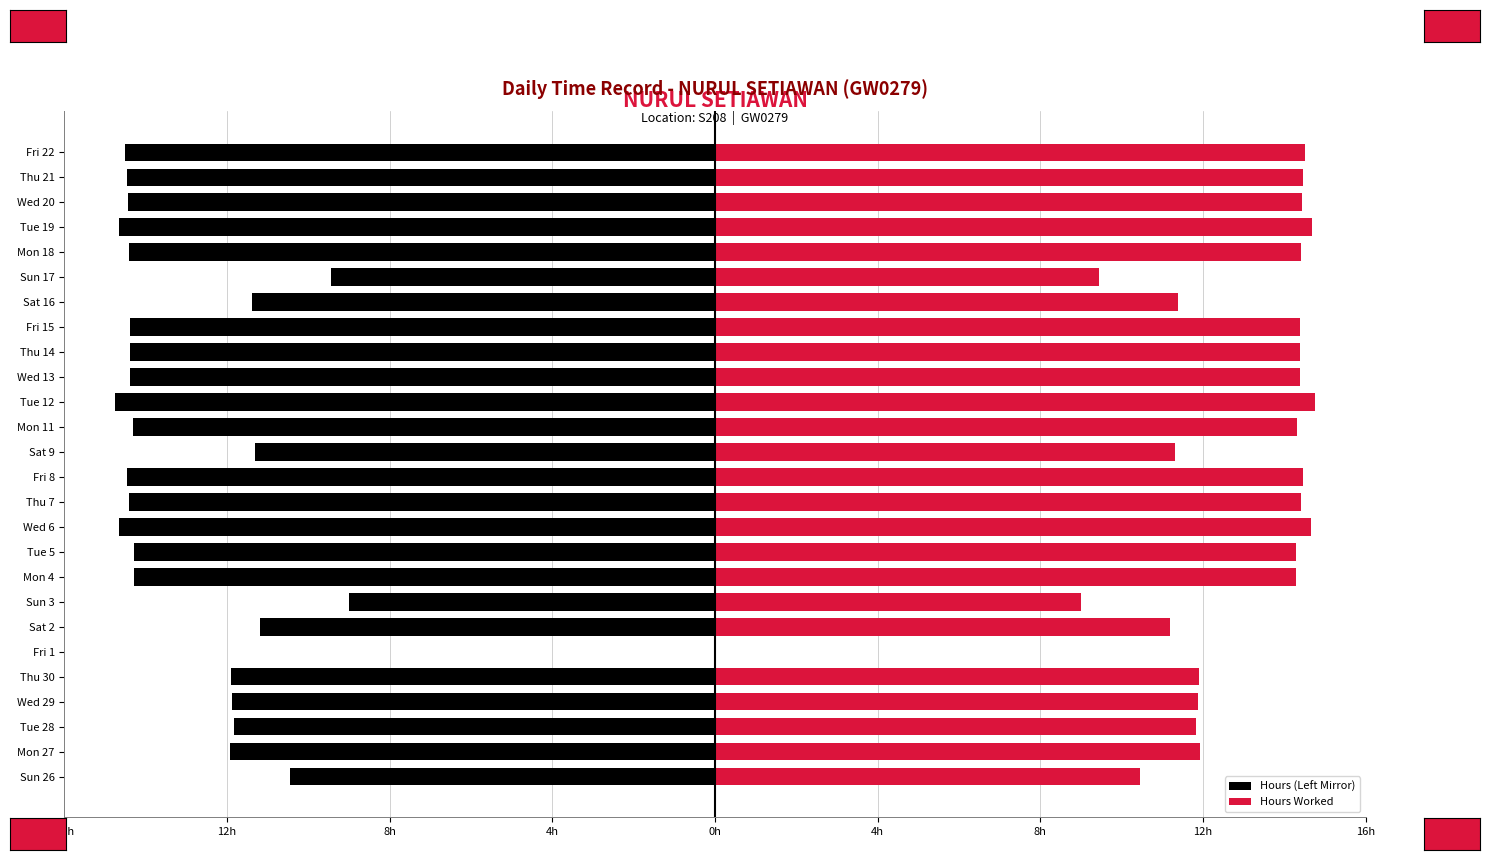

The value of Hours (Left Mirror) at Fri 15 is -14.4. True or false?

True